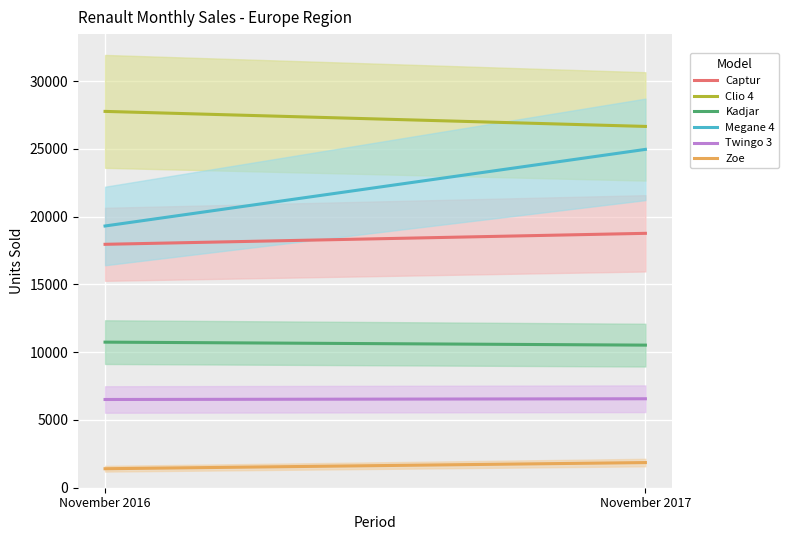

What is the sum of the Megane 4 values at November 2016 and November 2017?

44276.0